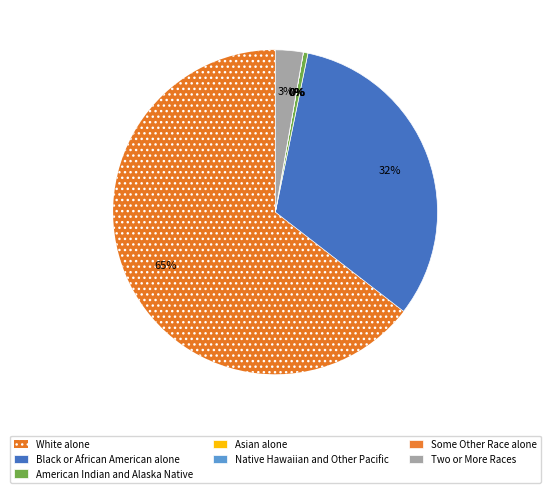

Count the number of slices in the pie.

7